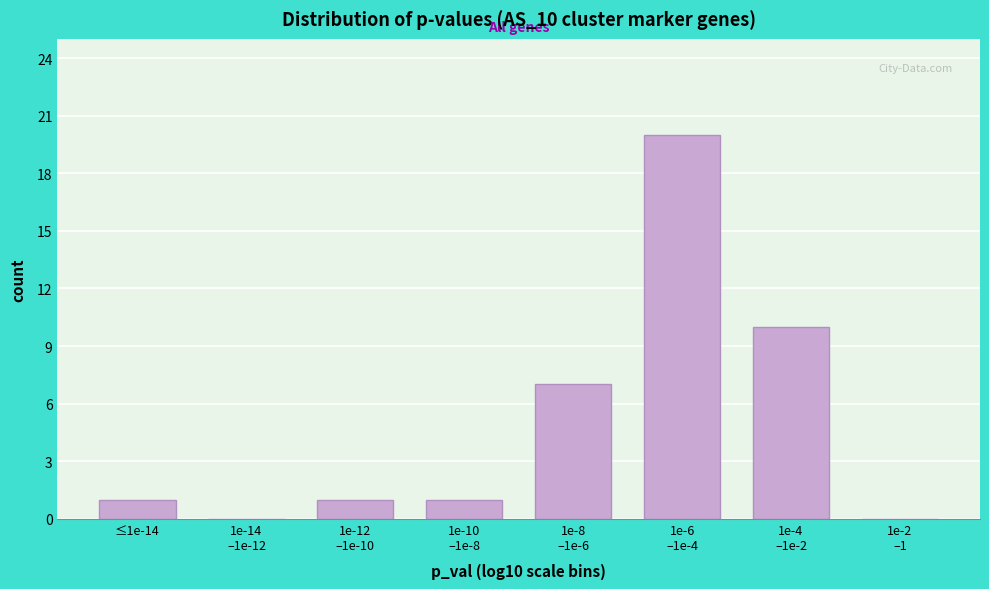

What is the sum of all values?

40